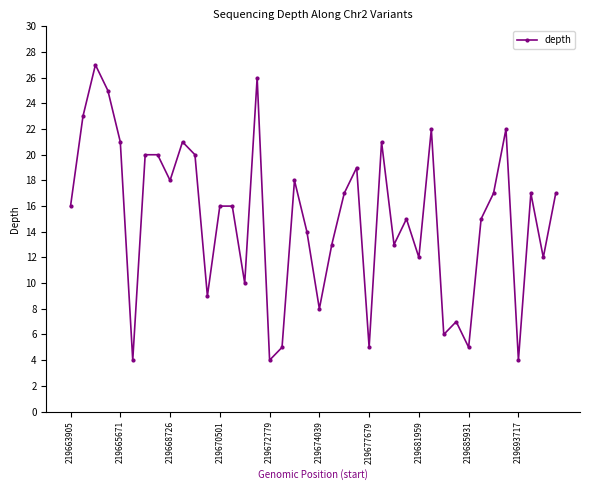

What is the difference between the maximum and minimum values?

23